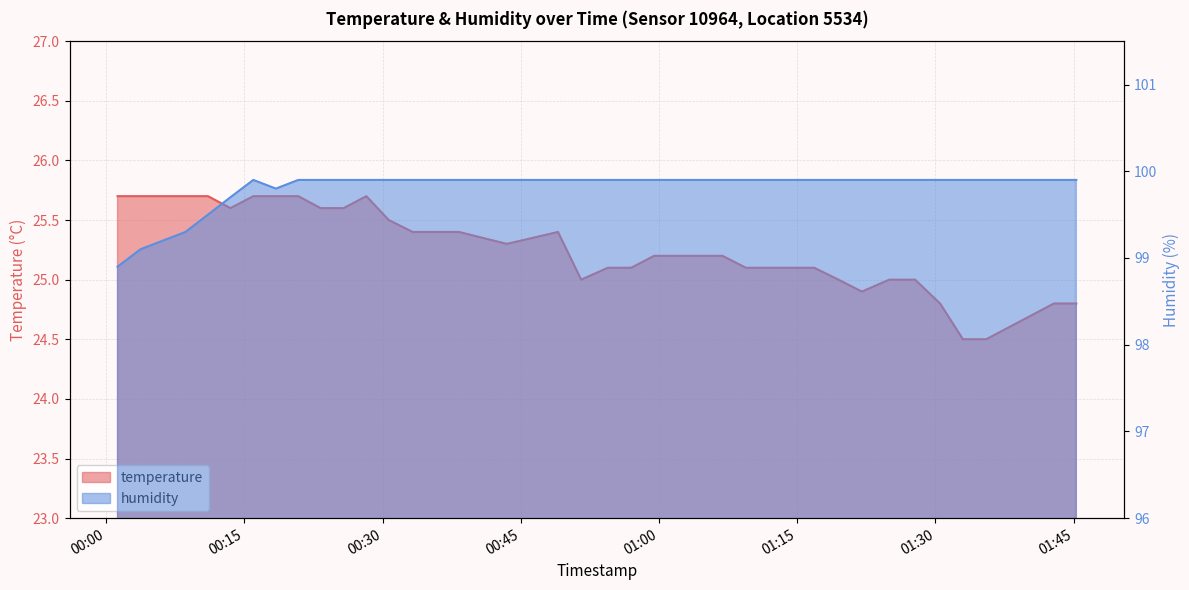

True or false: humidity and temperature cross at least once.

False